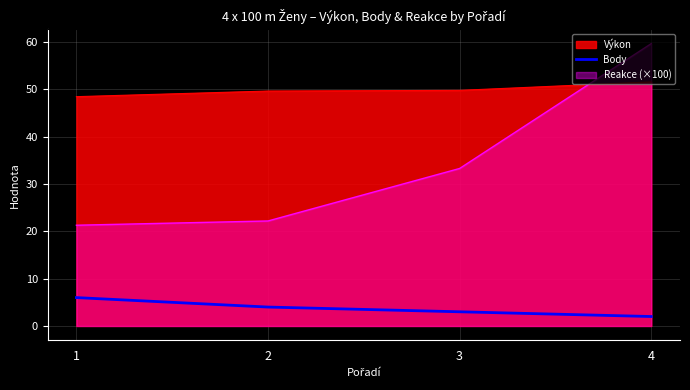

Which label corresponds to the smallest value in the chart?

4